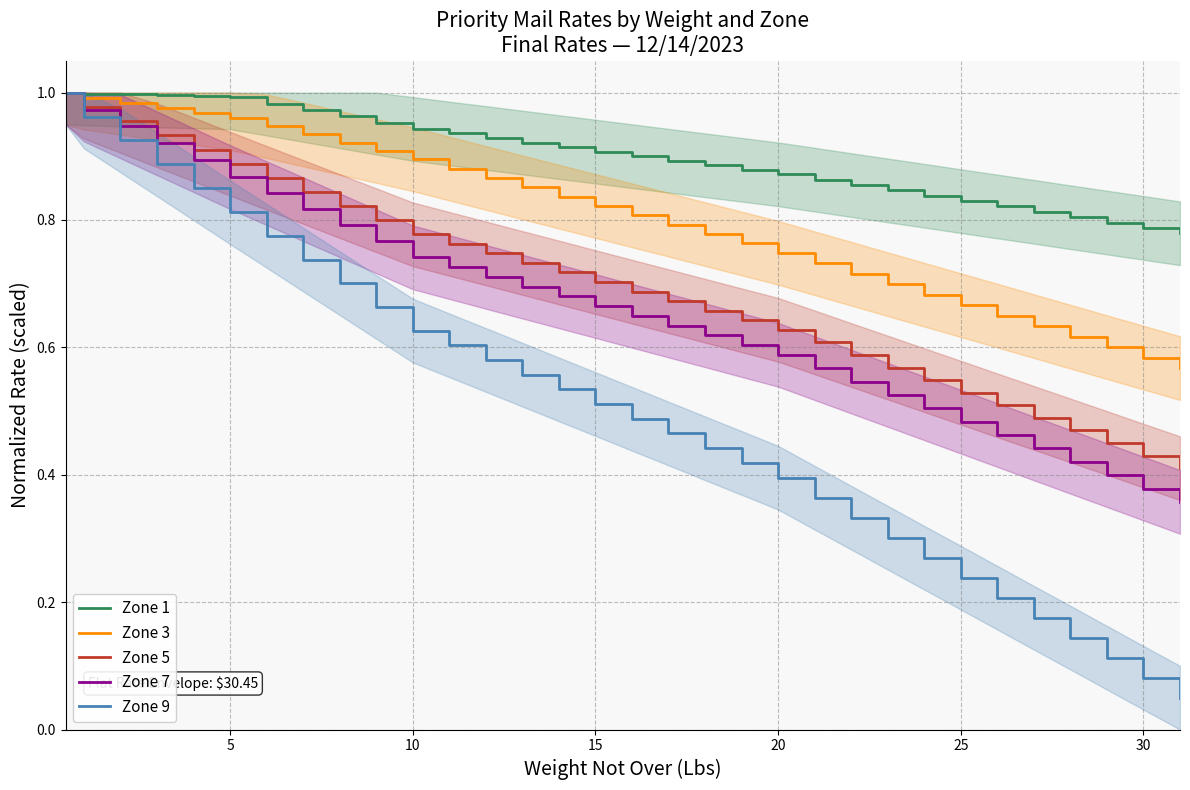

Is the value of Zone 5 at 10 greater than the value of Zone 9 at 9?

Yes